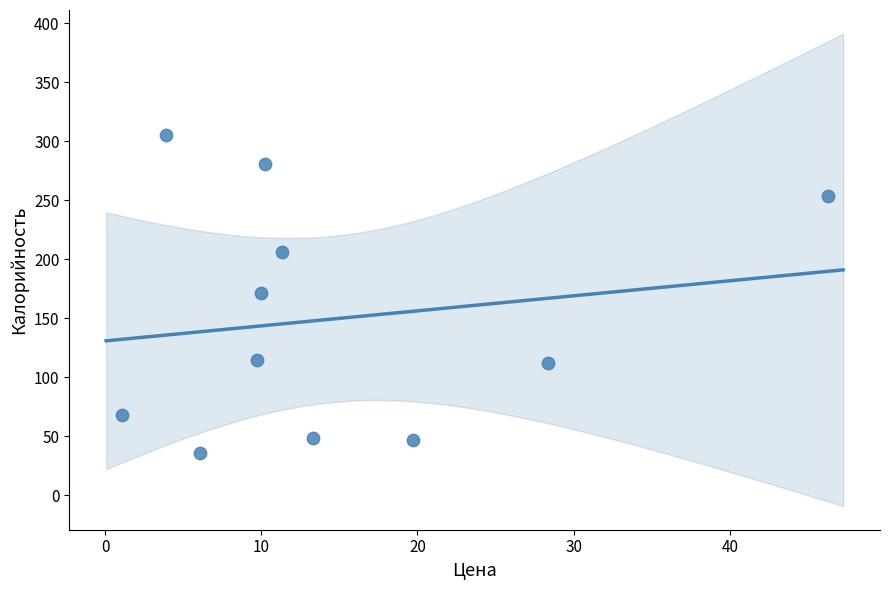

What is the average Y value?

149.3